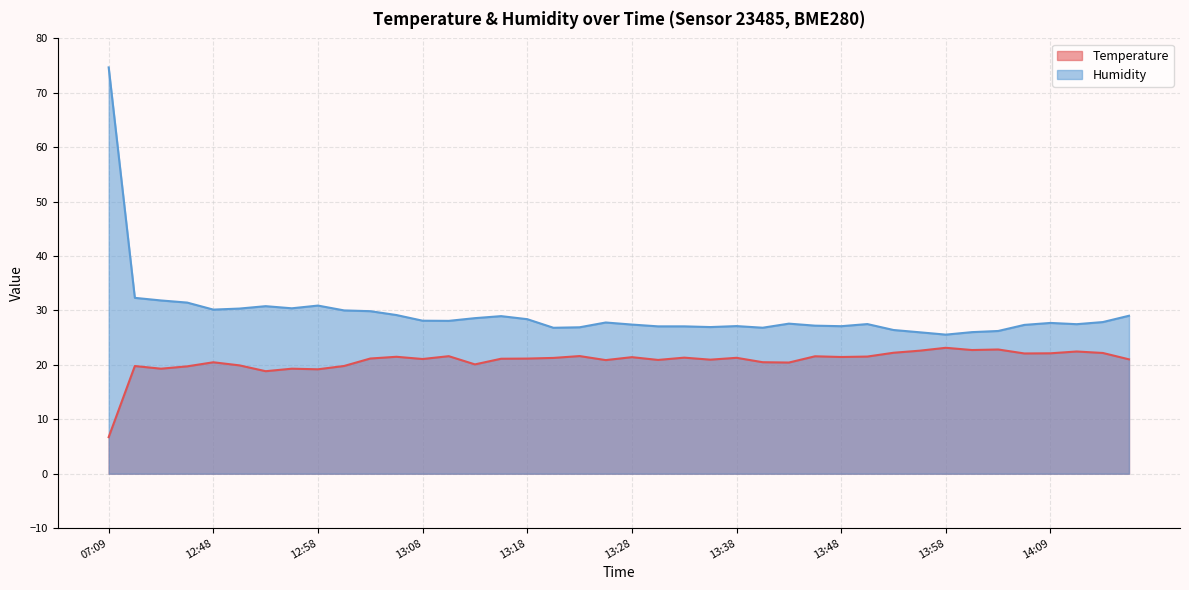

Reading left to right, extract all data points from this chart.

Temperature: 07:09=6.7	12:40=19.8	12:43=19.3	12:45=19.7	12:48=20.5	12:50=19.9	12:53=18.8	12:55=19.3	12:58=19.2	13:00=19.8	13:03=21.2	13:05=21.5	13:08=21.1	13:10=21.6	13:13=20.1	13:16=21.1	13:18=21.2	13:20=21.3	13:23=21.6	13:25=20.9	13:28=21.4	13:30=20.9	13:33=21.3	13:36=21.0	13:38=21.3	13:41=20.5	13:43=20.4	13:46=21.6	13:48=21.4	13:51=21.5	13:53=22.2	13:56=22.6	13:58=23.1	14:01=22.7	14:03=22.8	14:06=22.1	14:09=22.1	14:11=22.5	14:14=22.2	14:16=21.0
Humidity: 07:09=74.7	12:40=32.3	12:43=31.8	12:45=31.4	12:48=30.2	12:50=30.4	12:53=30.8	12:55=30.4	12:58=30.9	13:00=30.0	13:03=29.9	13:05=29.2	13:08=28.1	13:10=28.1	13:13=28.6	13:16=29.0	13:18=28.4	13:20=26.8	13:23=26.9	13:25=27.8	13:28=27.4	13:30=27.1	13:33=27.1	13:36=26.9	13:38=27.1	13:41=26.8	13:43=27.6	13:46=27.2	13:48=27.1	13:51=27.5	13:53=26.4	13:56=26.0	13:58=25.6	14:01=26.0	14:03=26.2	14:06=27.4	14:09=27.7	14:11=27.5	14:14=27.9	14:16=29.0